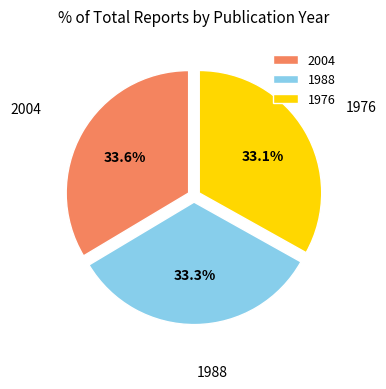

To the nearest percent, what is the combined percentage of 1976 and 1988?

66%